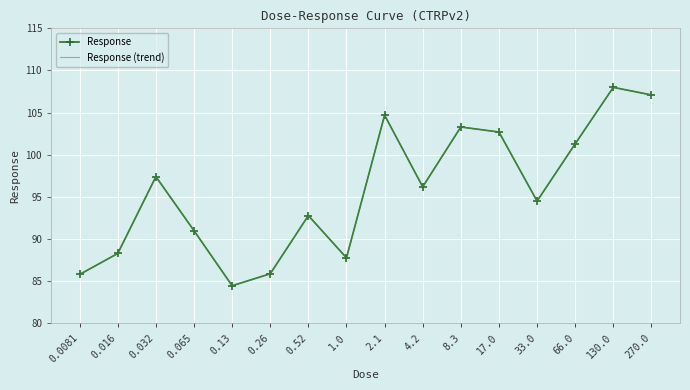

What is the label of the 14th point from the right?

0.032